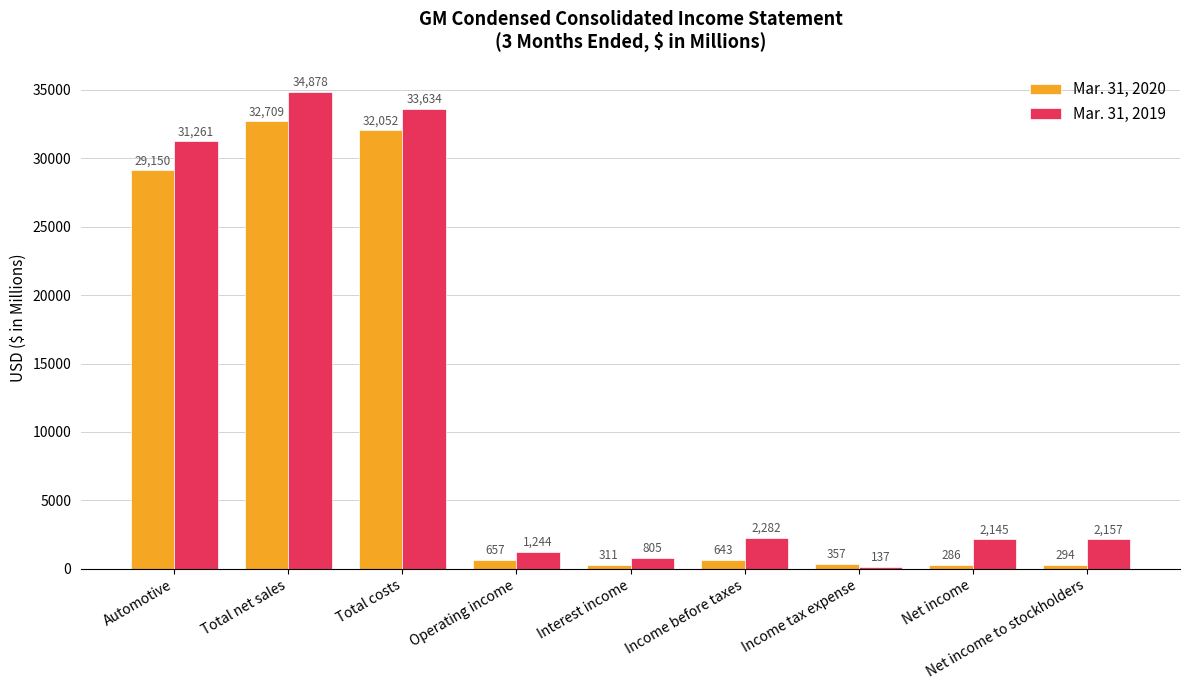

Which series changed the most between Operating income and Interest income?

Mar. 31, 2019